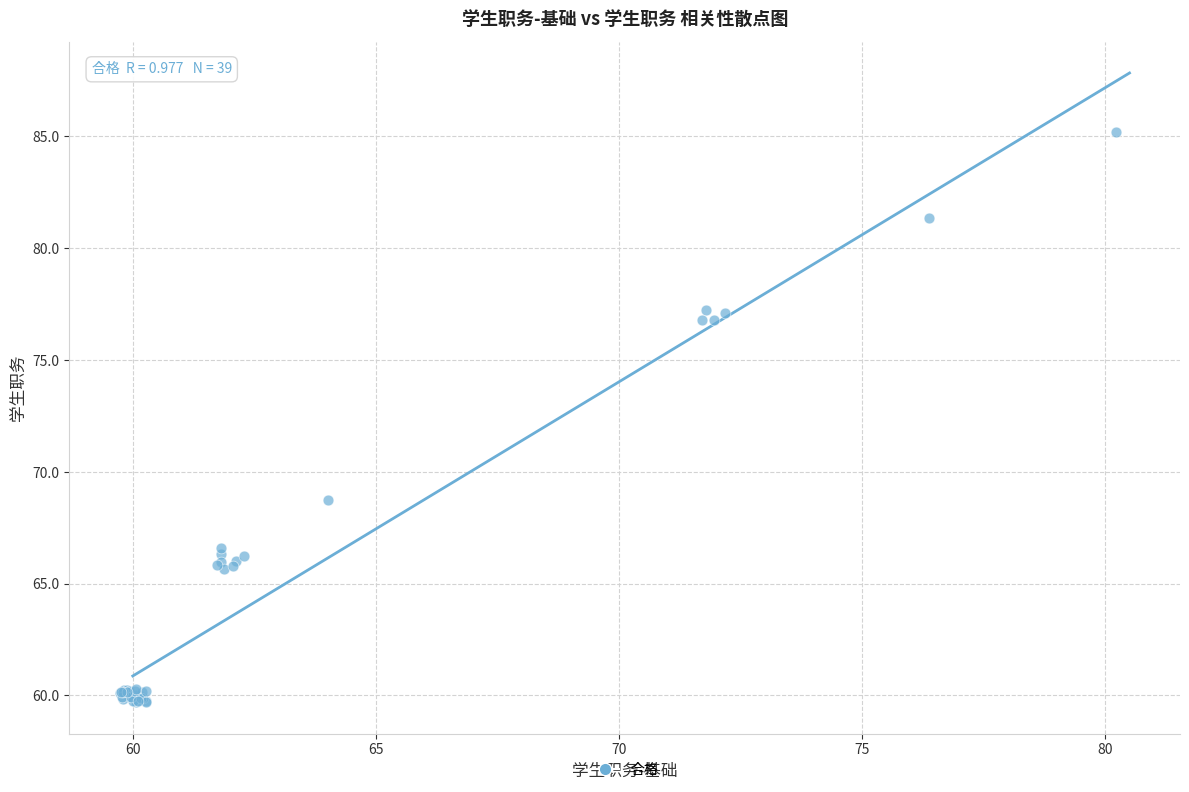

What Y value in the scatter plot is closest to 72?

68.7